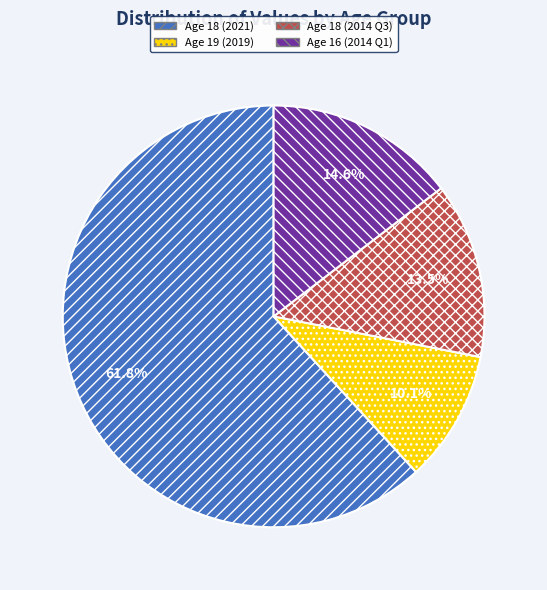

Combined, do Age 18 (2021) and Age 19 (2019) account for over 50%?

Yes